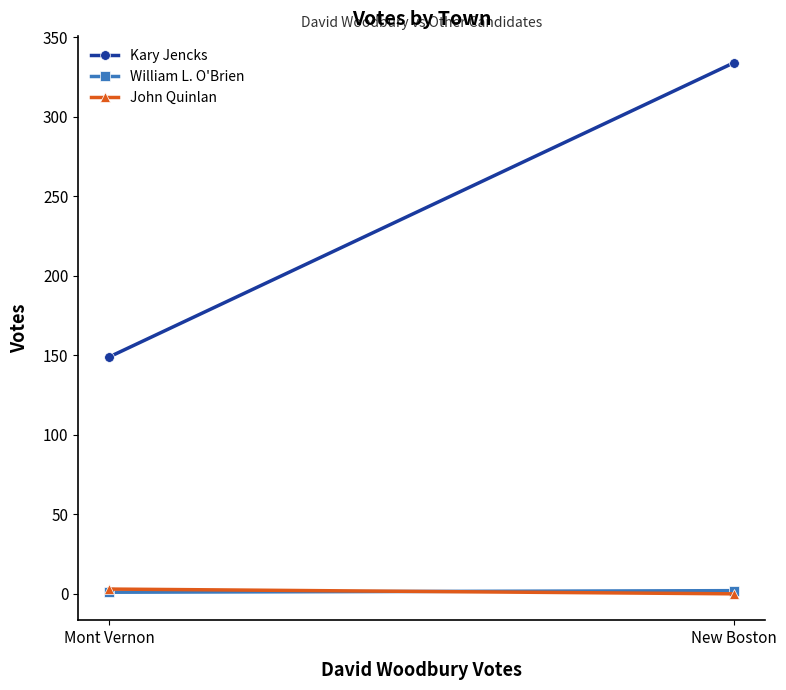

What is the difference between the William L. O'Brien values at New Boston and Mont Vernon?

1